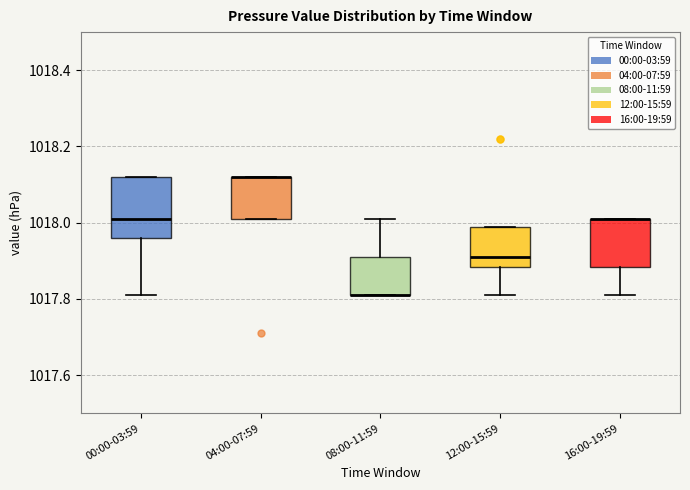

Where is the upper edge of the box for 04:00-07:59 on the y-axis? The values are not printed on the chart, so give them approximately, as read against the axis.

1018.12